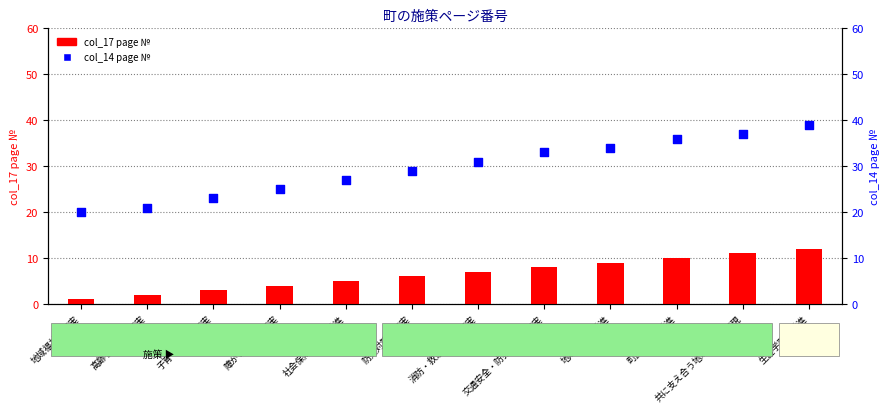

Which series reaches the maximum Y coordinate?

col_14 (page №)